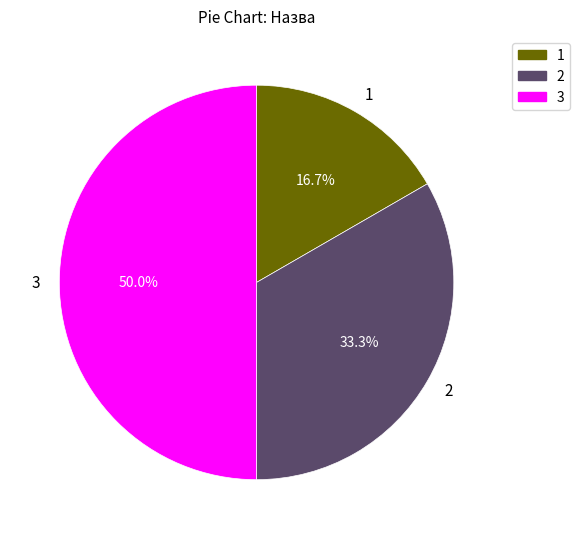

Rank the categories by value from highest to lowest.

3, 2, 1